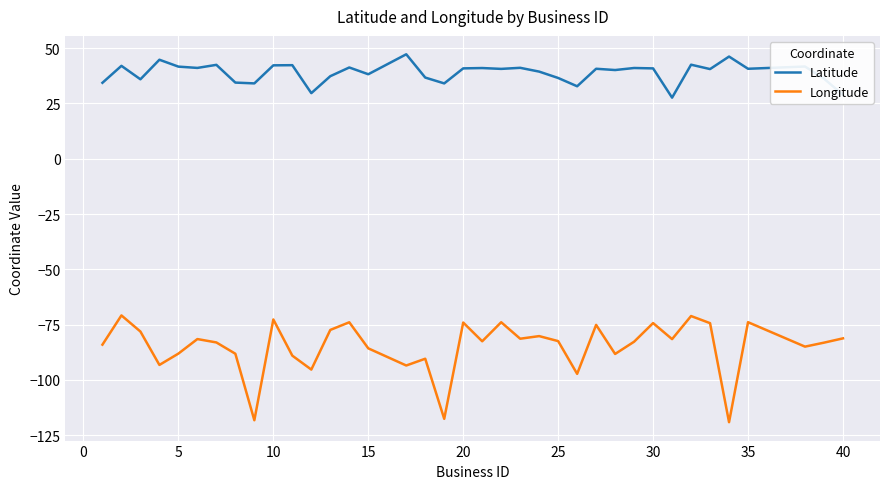

Which series has the largest total across all categories?

Latitude